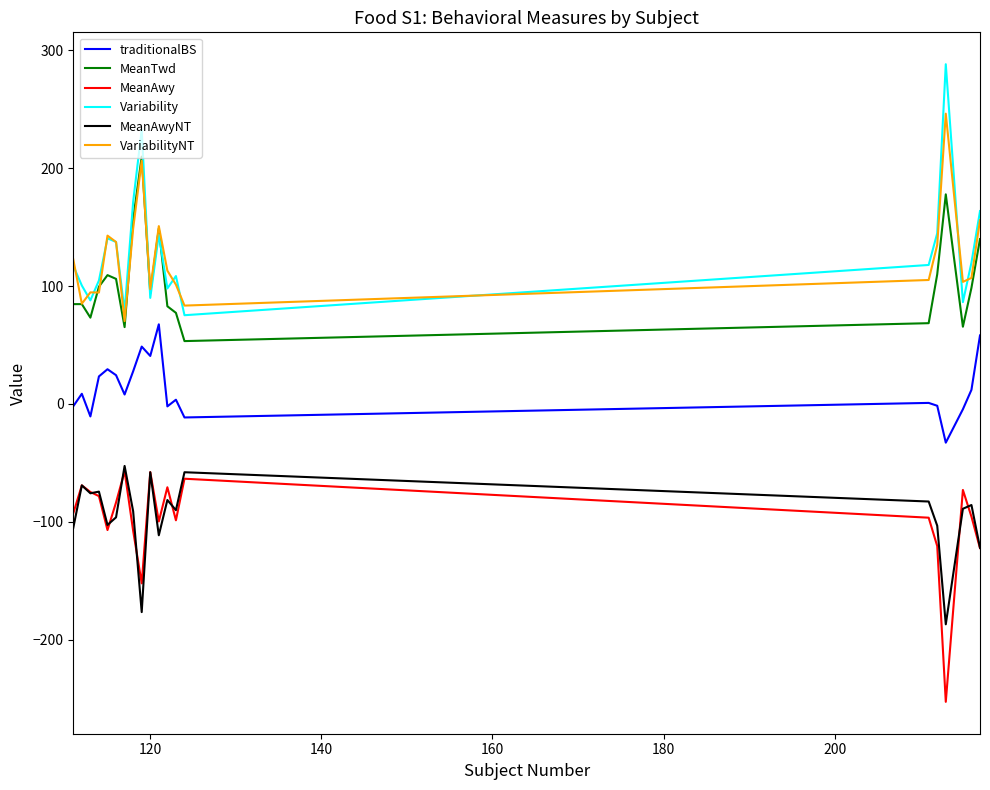

True or false: MeanTwd and MeanAwyNT cross at least once.

False